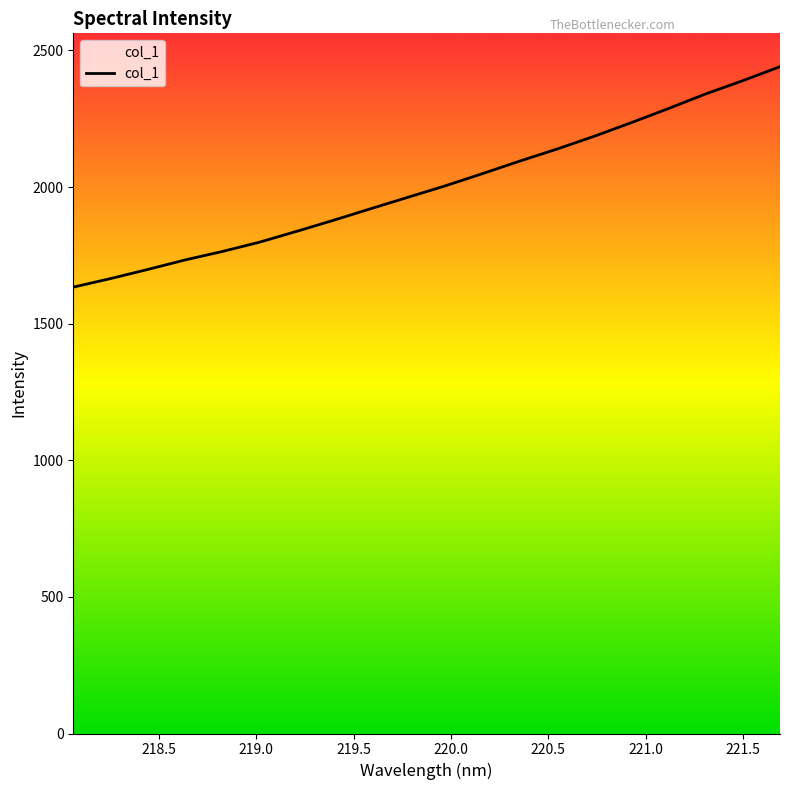

Does the chart have visible grid lines?

No